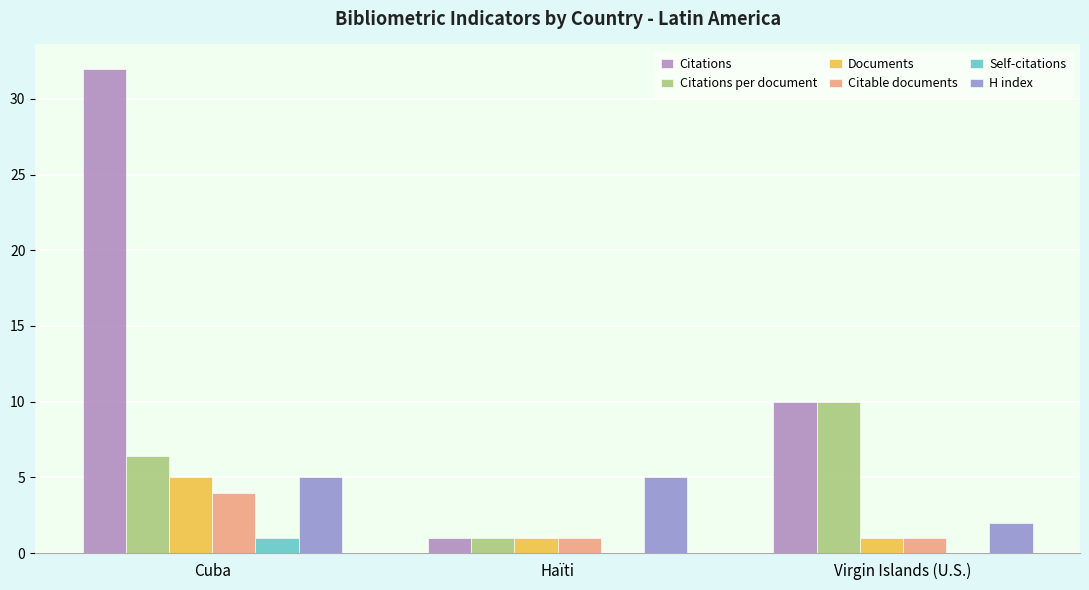

Which series changed the most between Cuba and Virgin Islands (U.S.)?

Citations